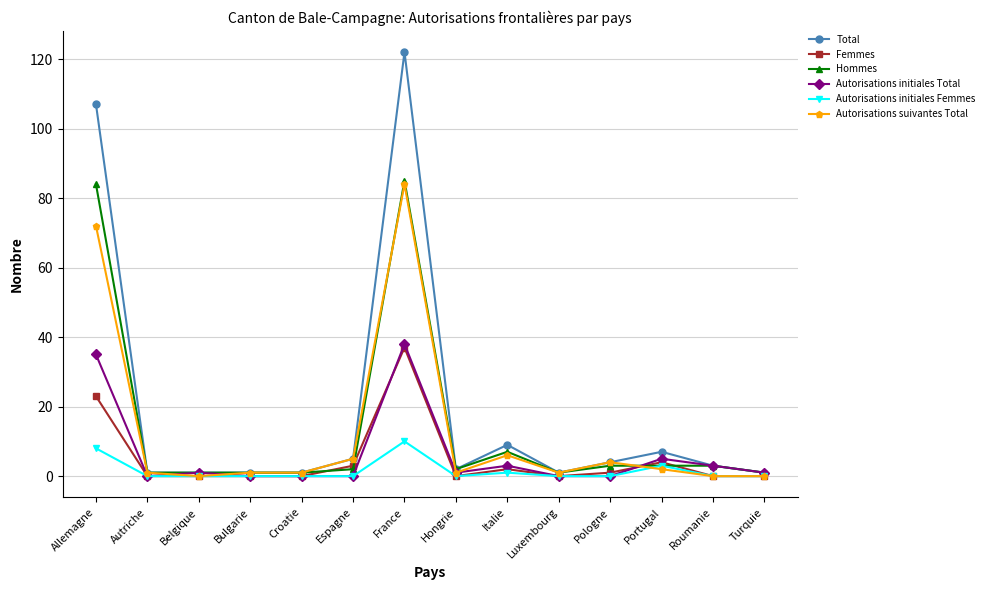

What is the sum of all Autorisations initiales Total values?

87